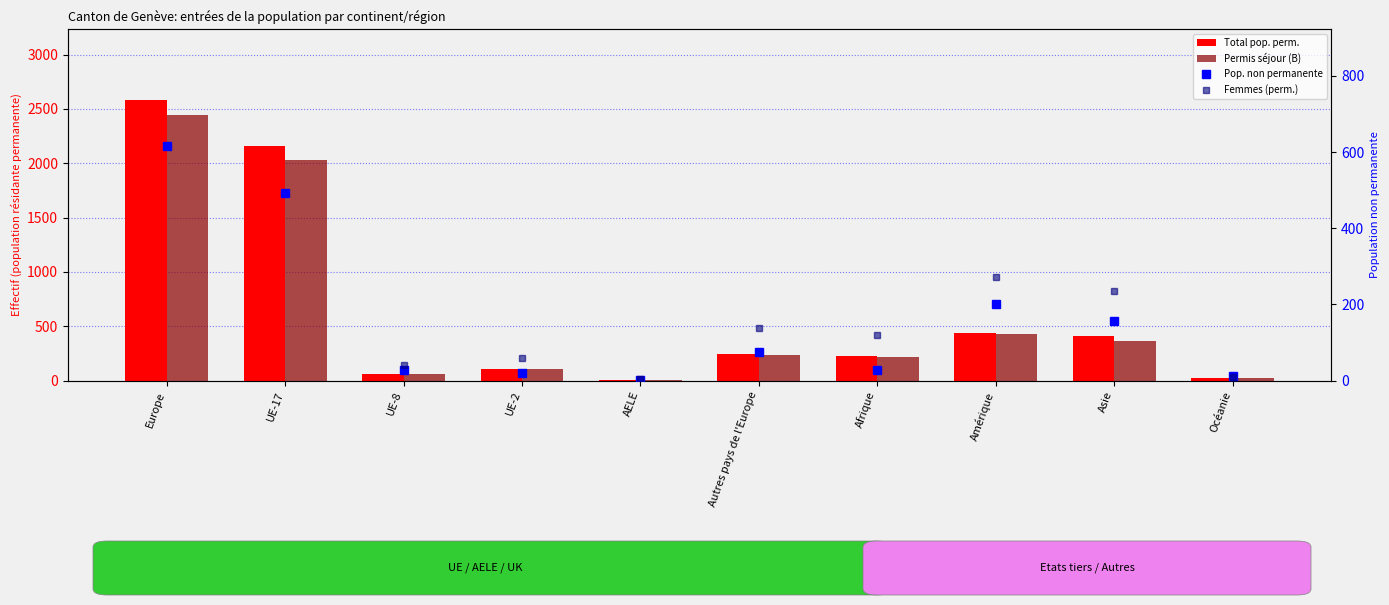

What is the sum of all Permis séjour (B) values?

5912